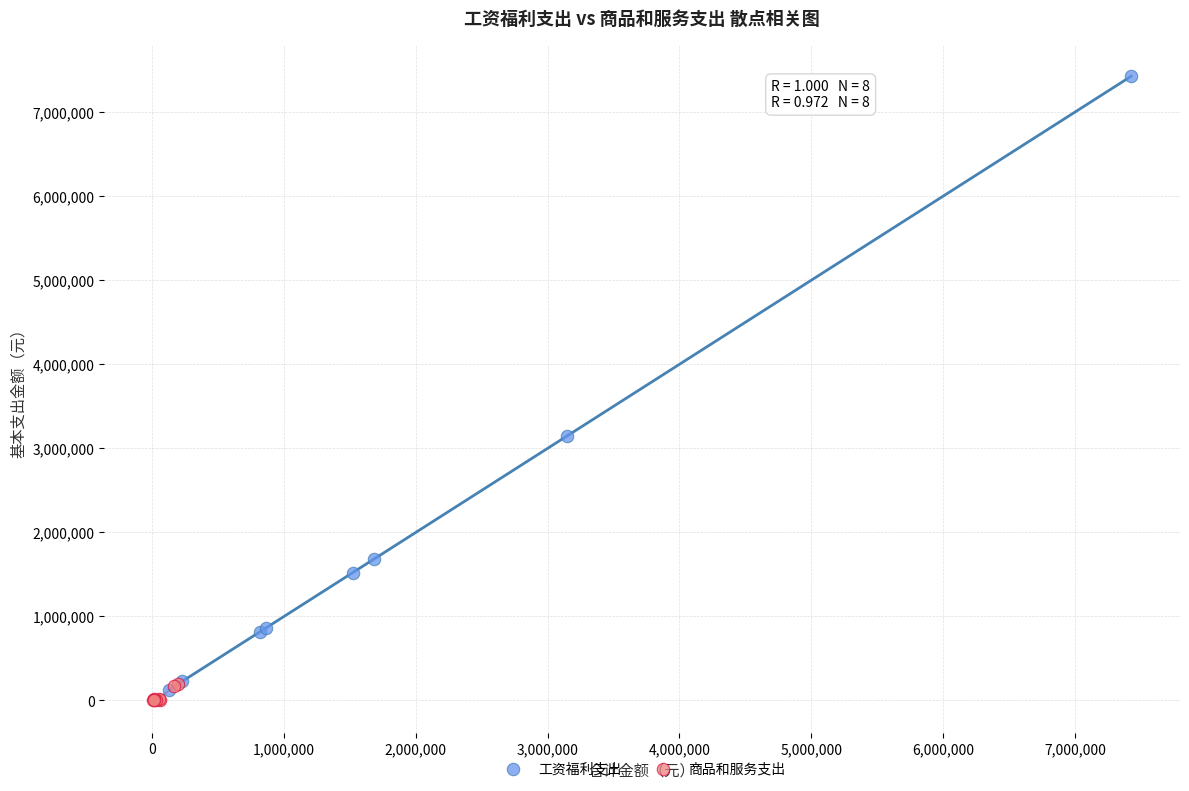

What are all the series names shown in the legend?

工资福利支出, 商品和服务支出